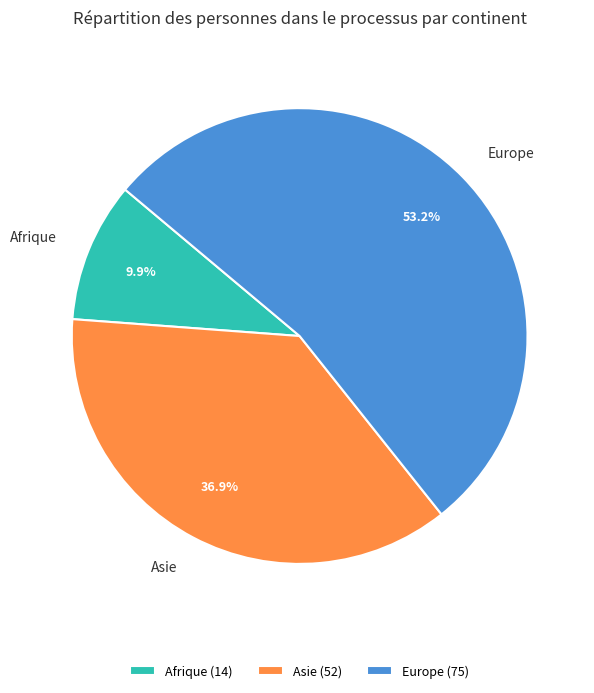

Which category accounts for the majority?

Europe